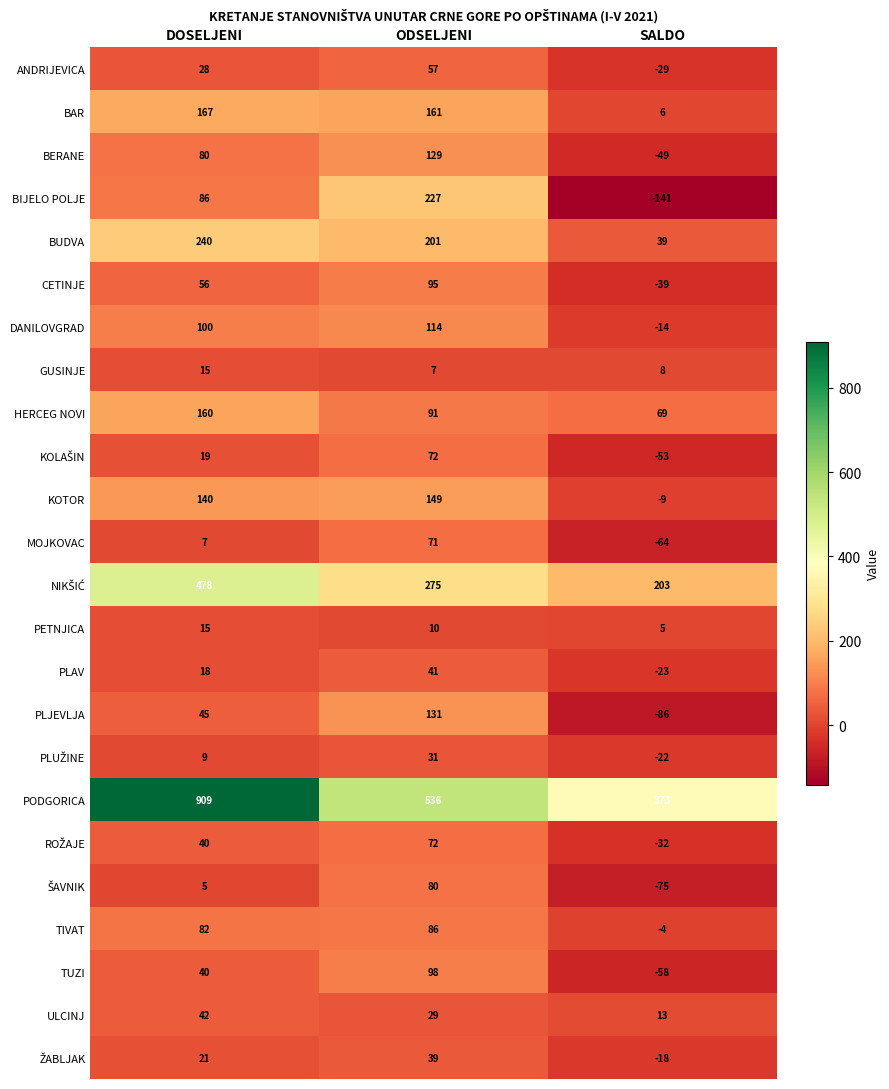

How many values in PLJEVLJA are above zero?

2